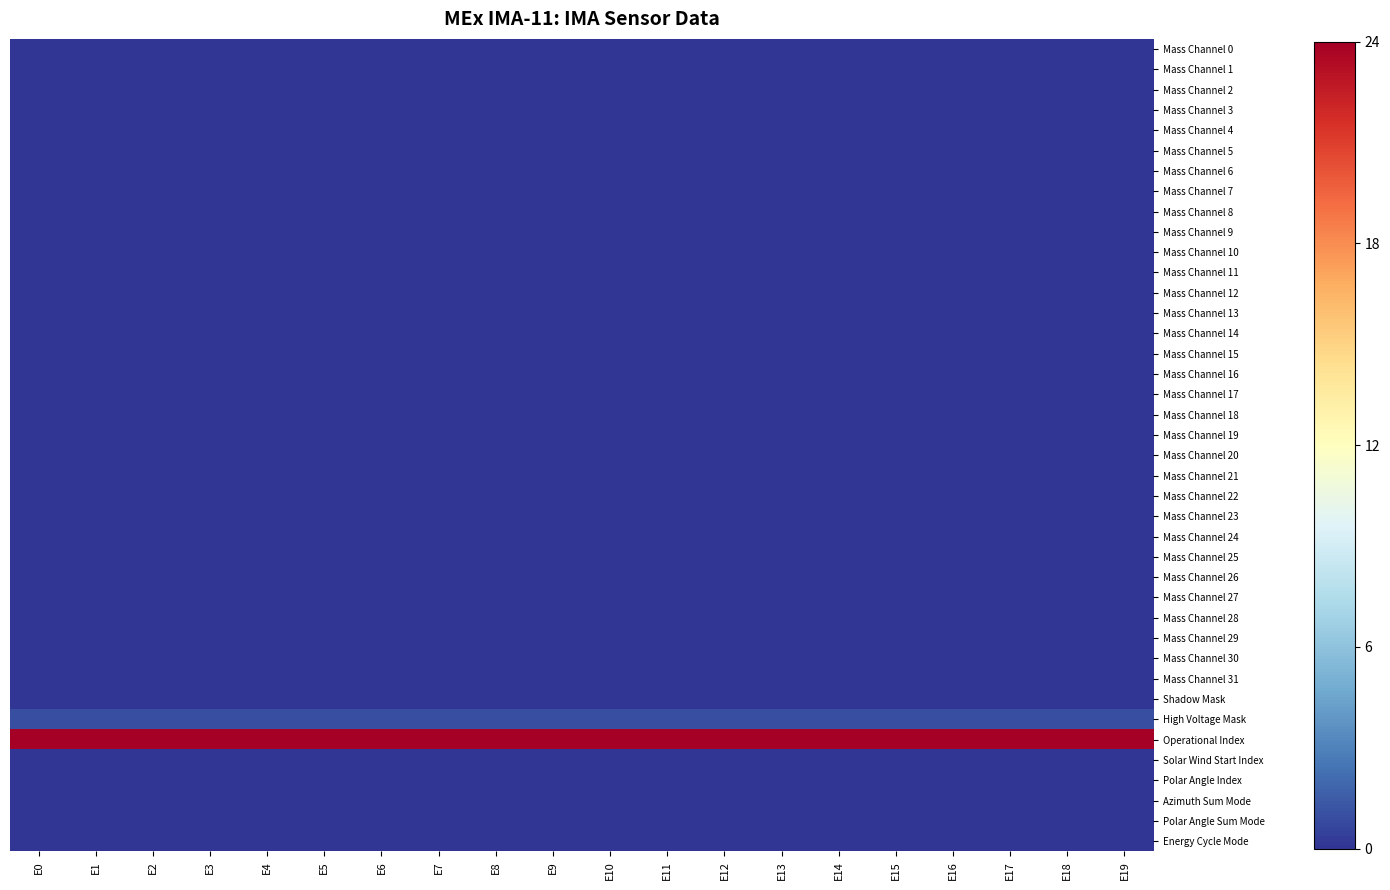

At which category does the chart reach its peak across all series?

E0